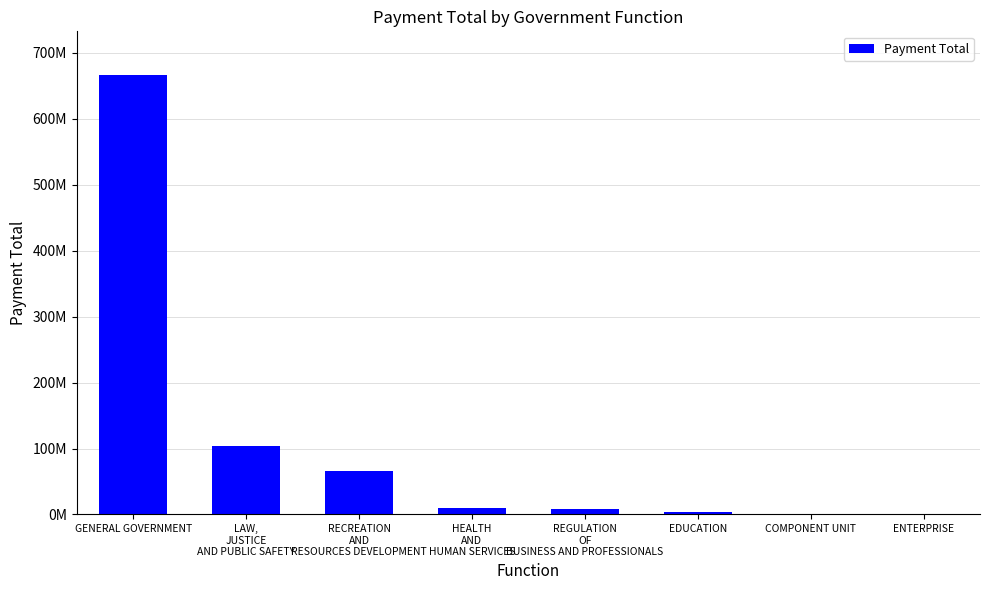

Which label corresponds to the smallest value in the chart?

ENTERPRISE